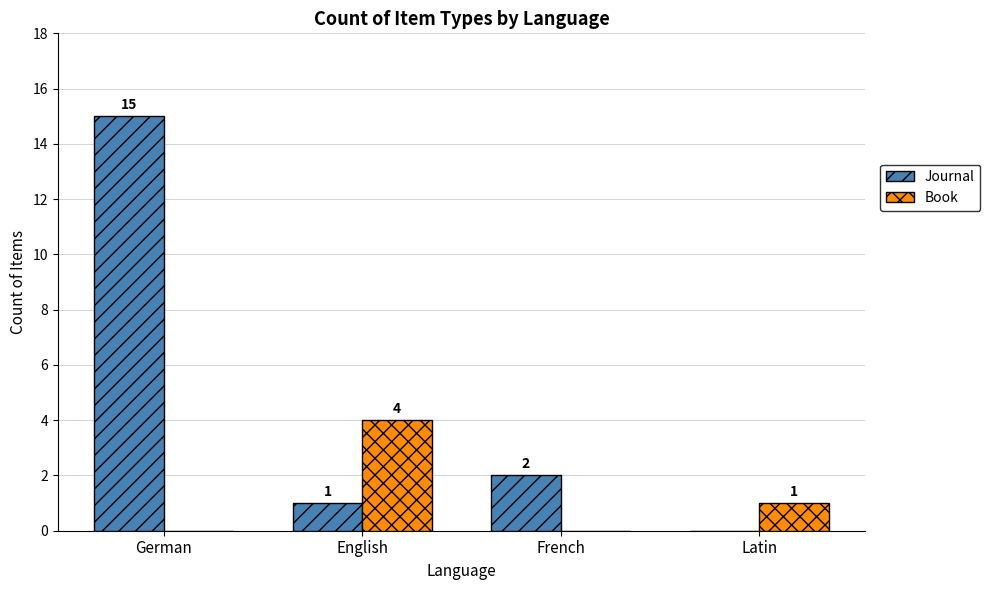

Which series changed the most between German and English?

Journal